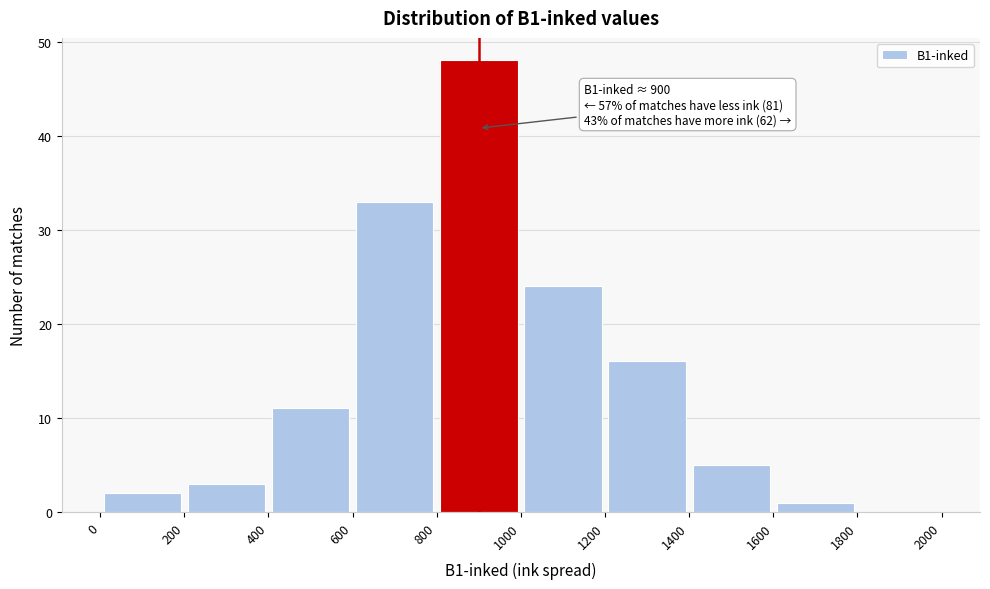

Which range on the x-axis has the tallest bar?

800 to 1000